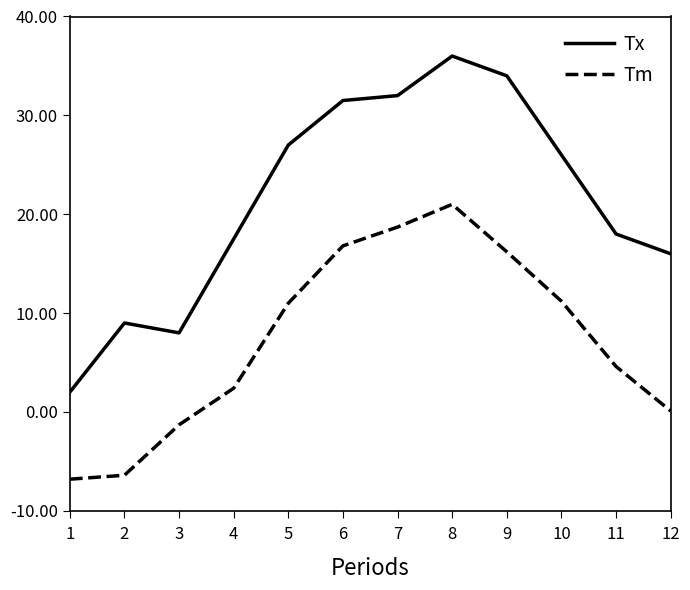

Which series has the largest range (max minus min)?

Tx